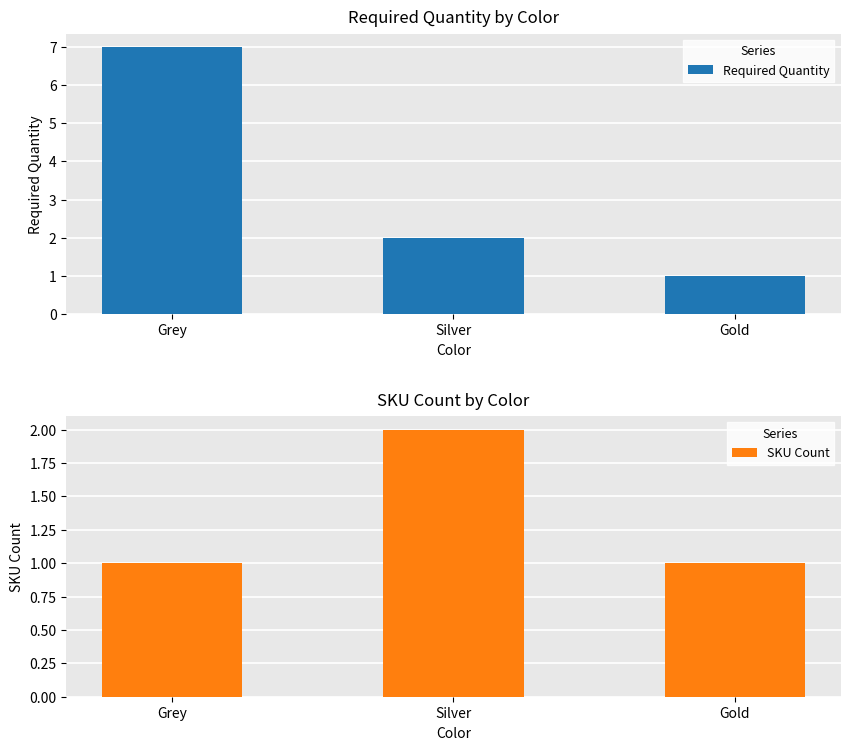

Is it true that SKU Count equals 3 at Silver?

False